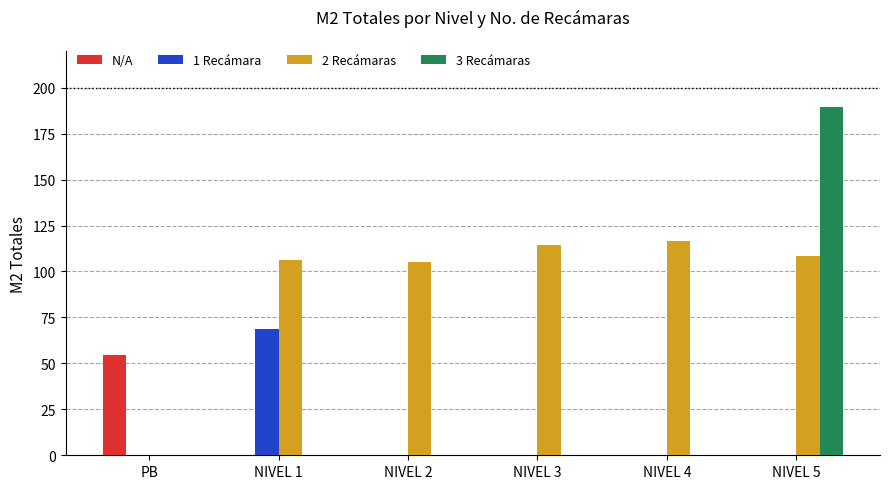

How many groups of bars are there?

6